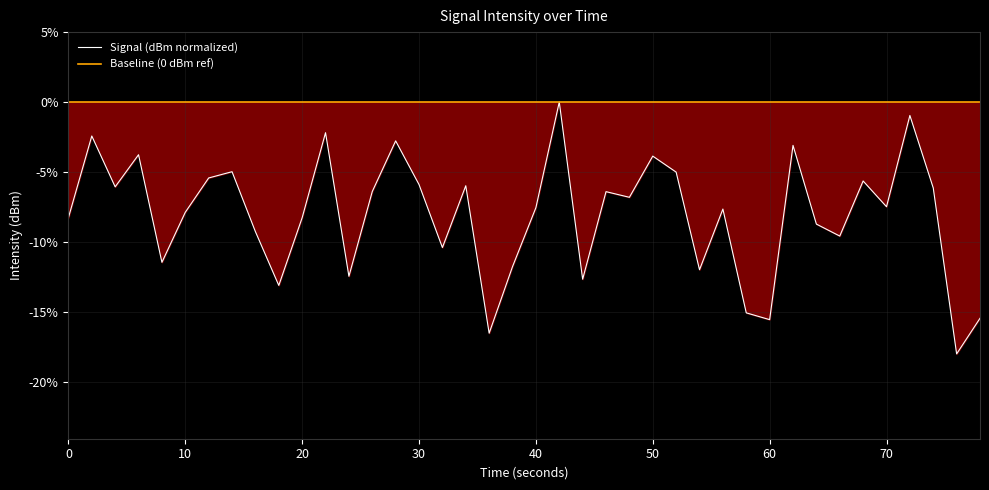

True or false: Signal (dBm normalized) and Baseline (0 dBm ref) cross at least once.

False